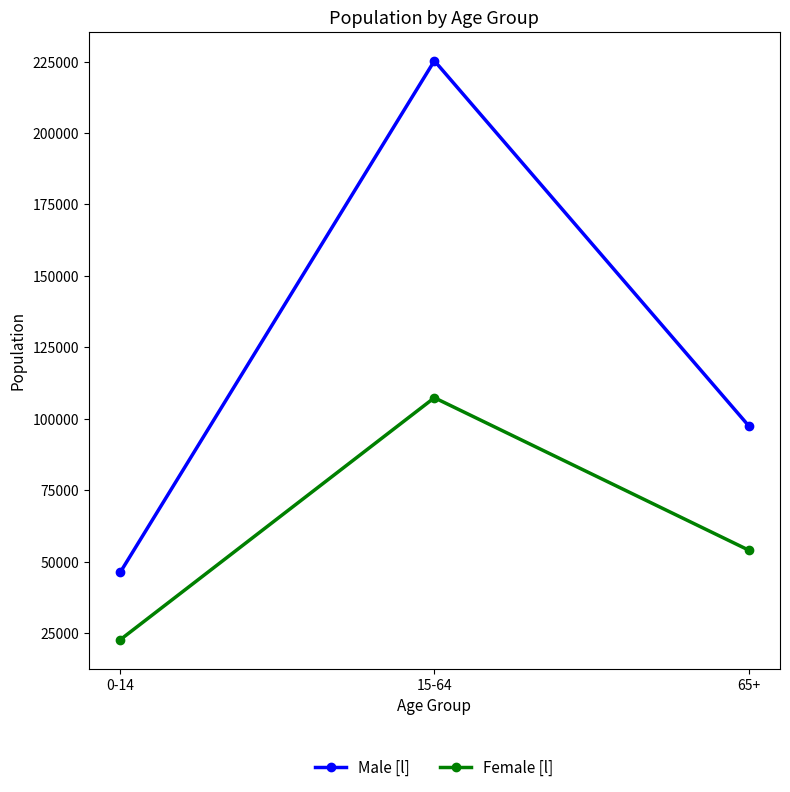

Rank the series by their maximum value, from lowest to highest.

Female [l], Male [l]